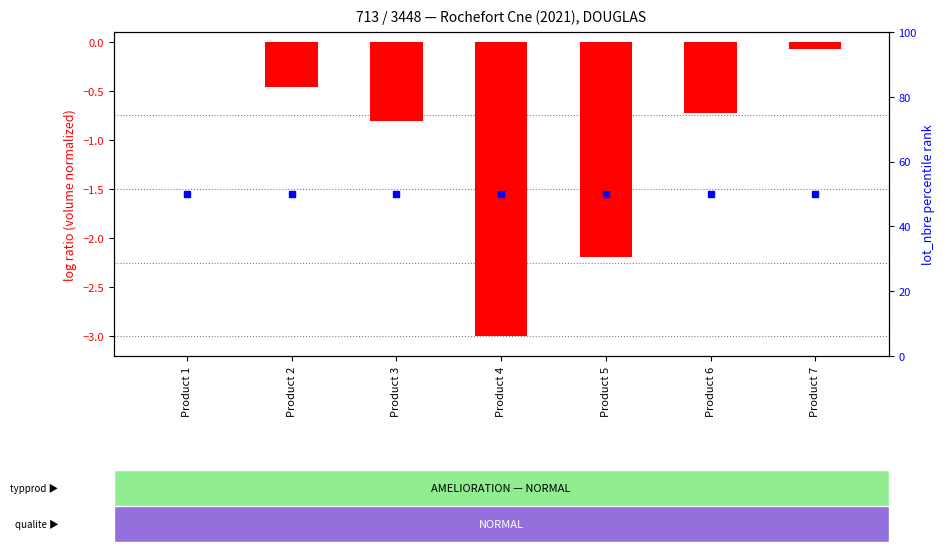

List the labels in order of value, largest first.

Product 1, Product 7, Product 2, Product 6, Product 3, Product 5, Product 4